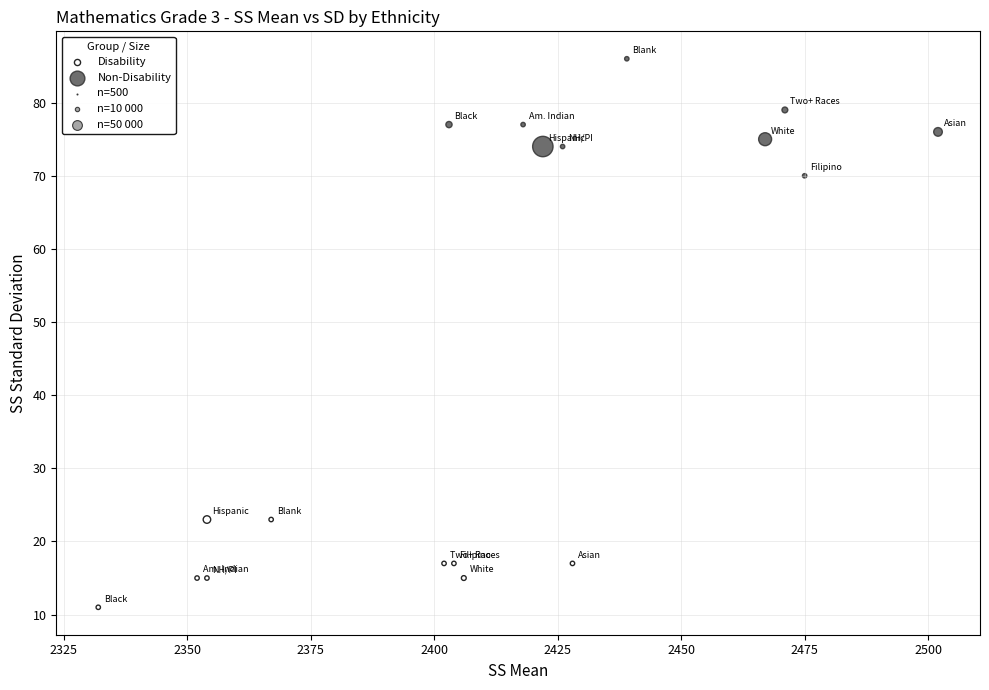

Which series has the largest Y range (max minus min)?

Non-Disability